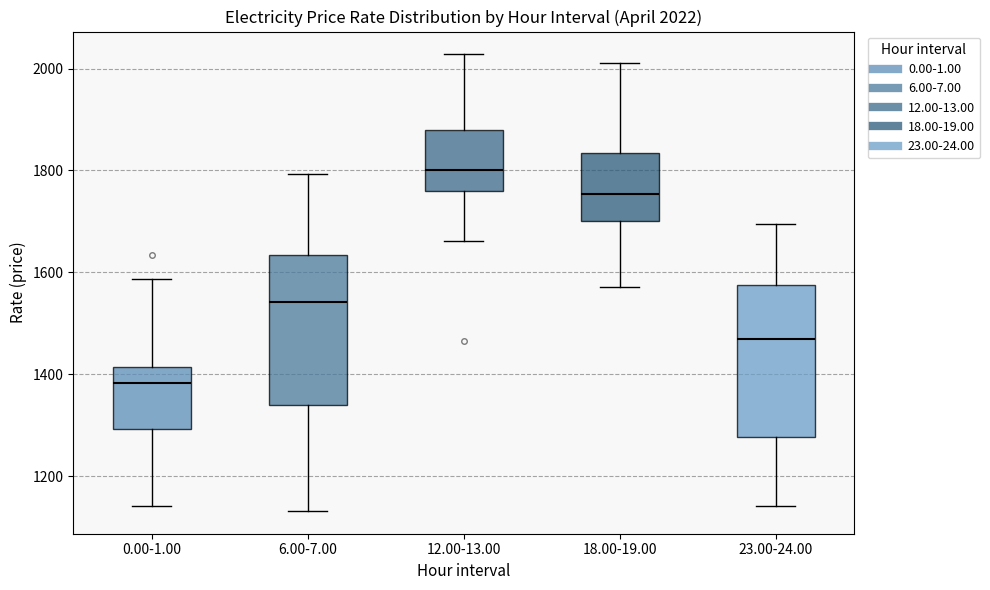

Which box has the lowest median line?

0.00-1.00